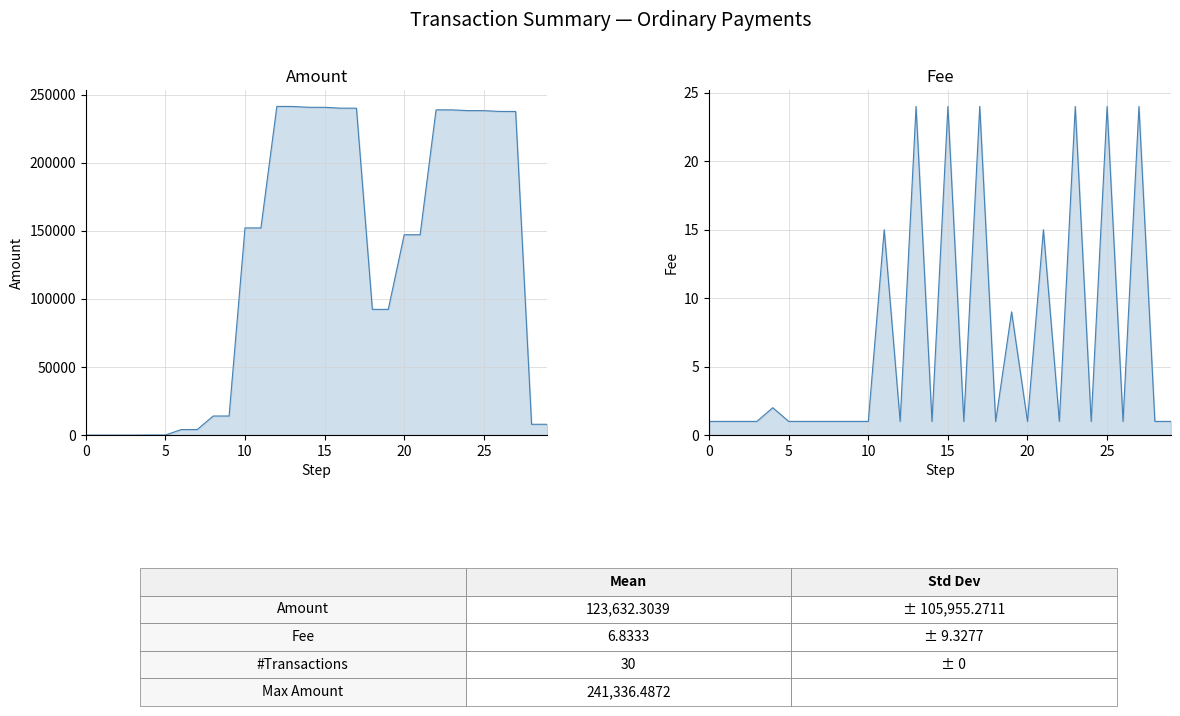

Rank the series by their average value, from lowest to highest.

Fee, Amount